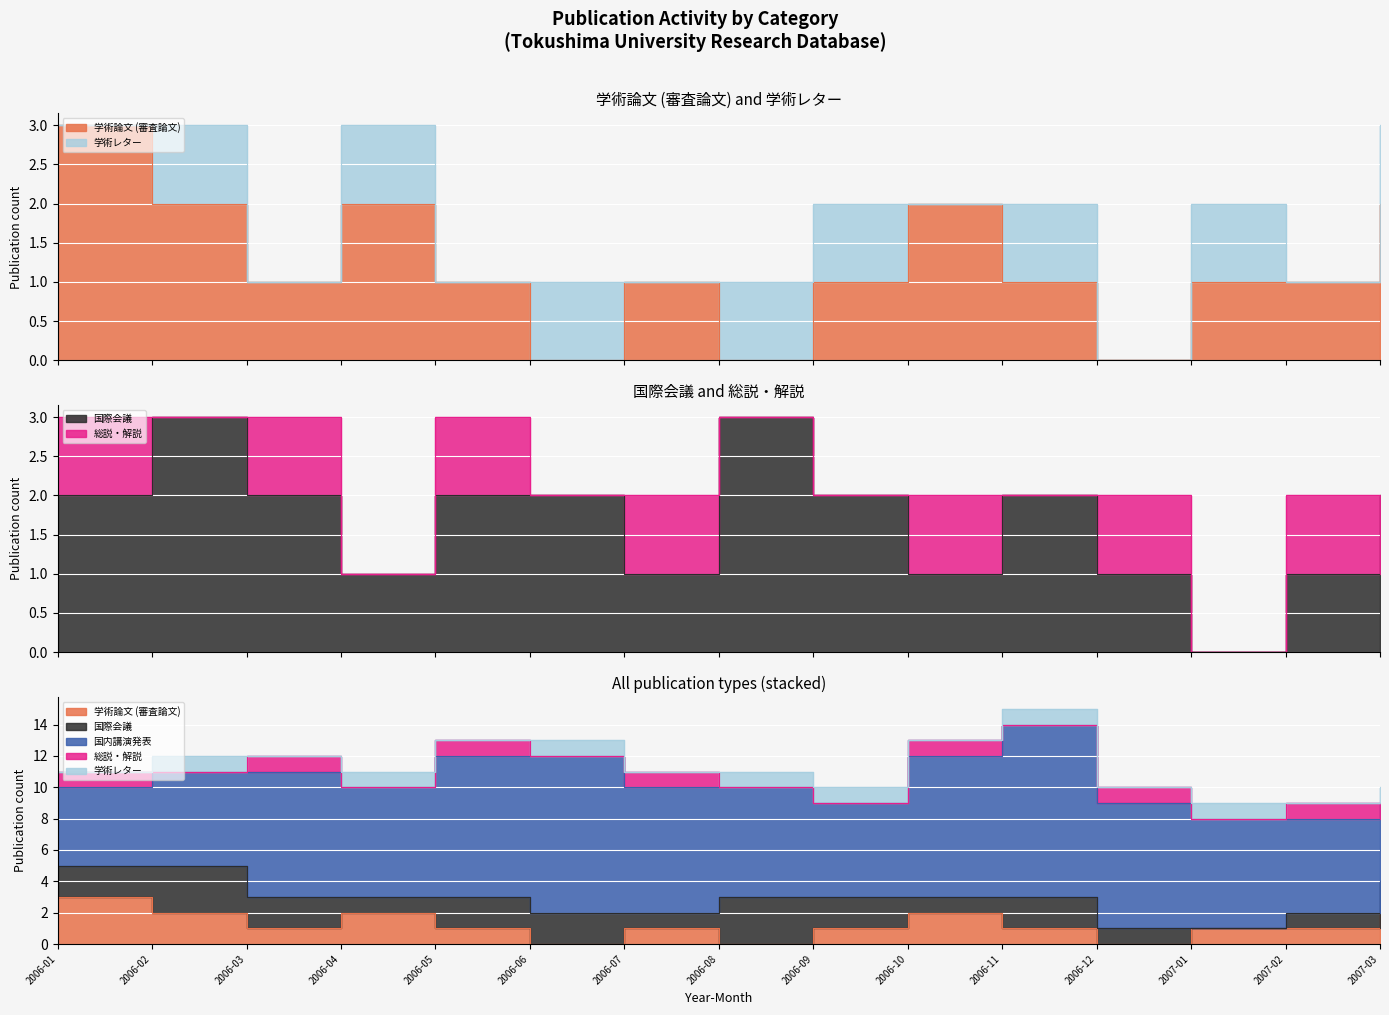

True or false: 学術レター has a value of 1 at 2006-06.

True